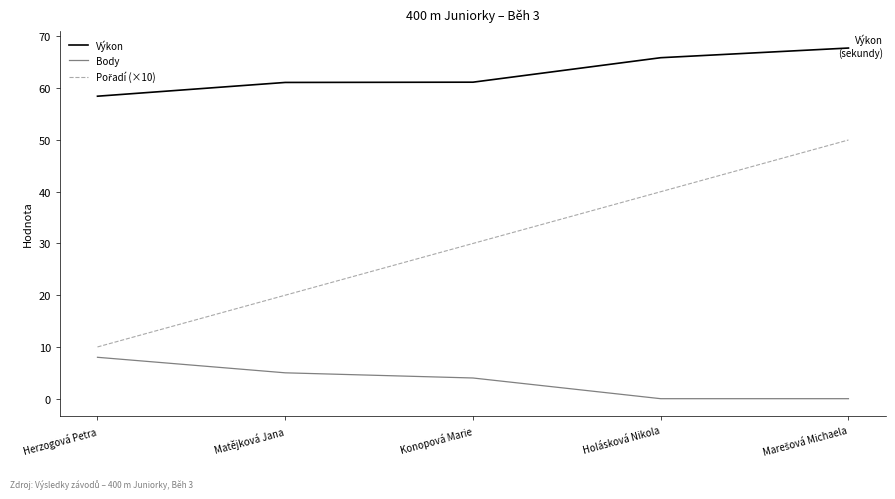

What is the total value across all series at Matějková Jana?

86.1